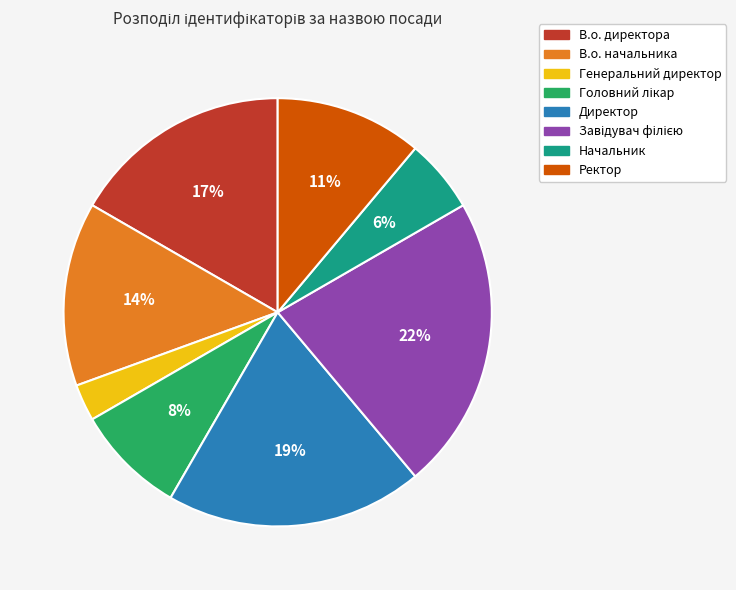

To the nearest percent, what percentage of the pie is Ректор?

11%